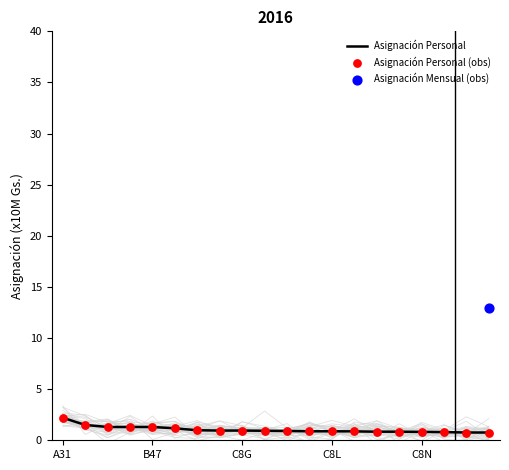

What is the lowest value of the Asignación Personal series?

0.8